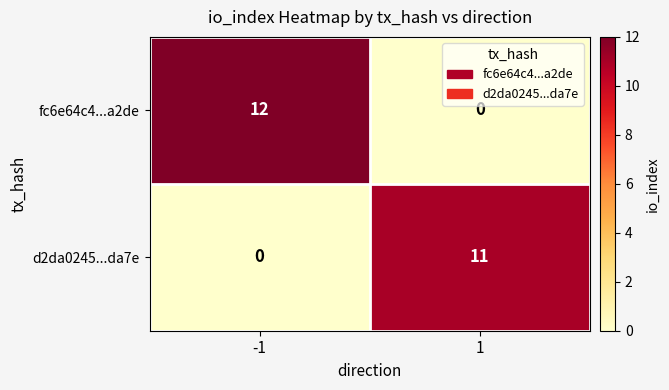

Reading right to left, list all the values displayed in this chart.

fc6e64c4...a2de: 1=0	-1=12
d2da0245...da7e: 1=11	-1=0